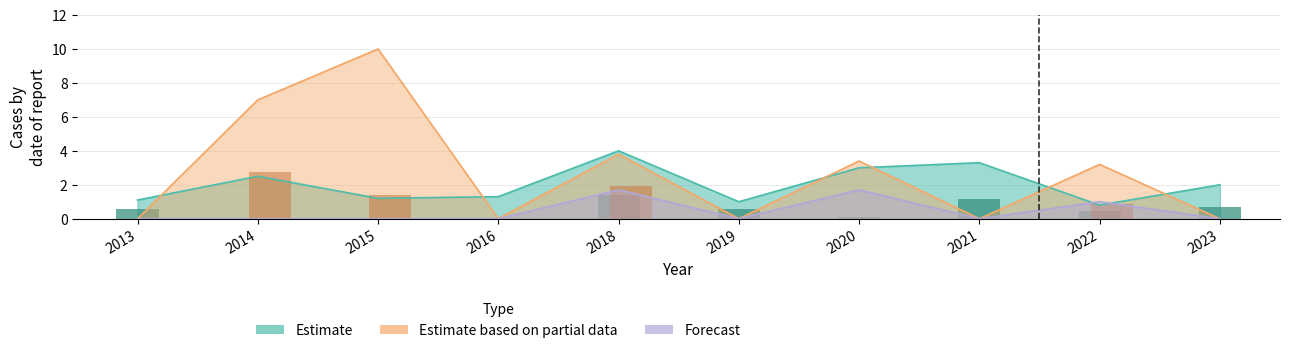

What are all the series names shown in the legend?

Estimate, Estimate based on partial data, Forecast